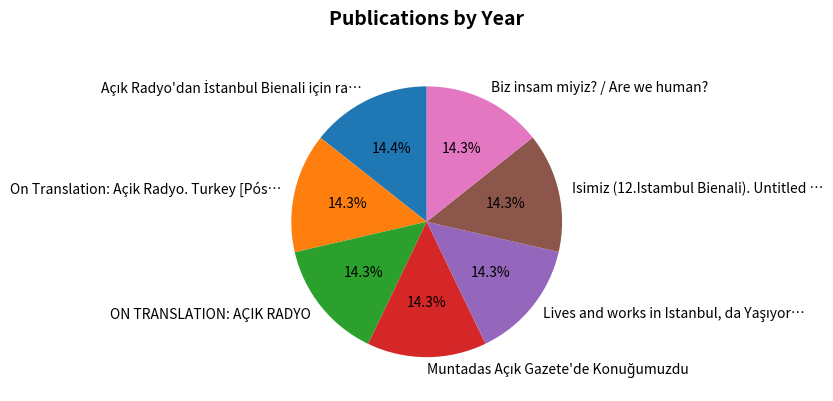

How many slices are in this pie chart?

7